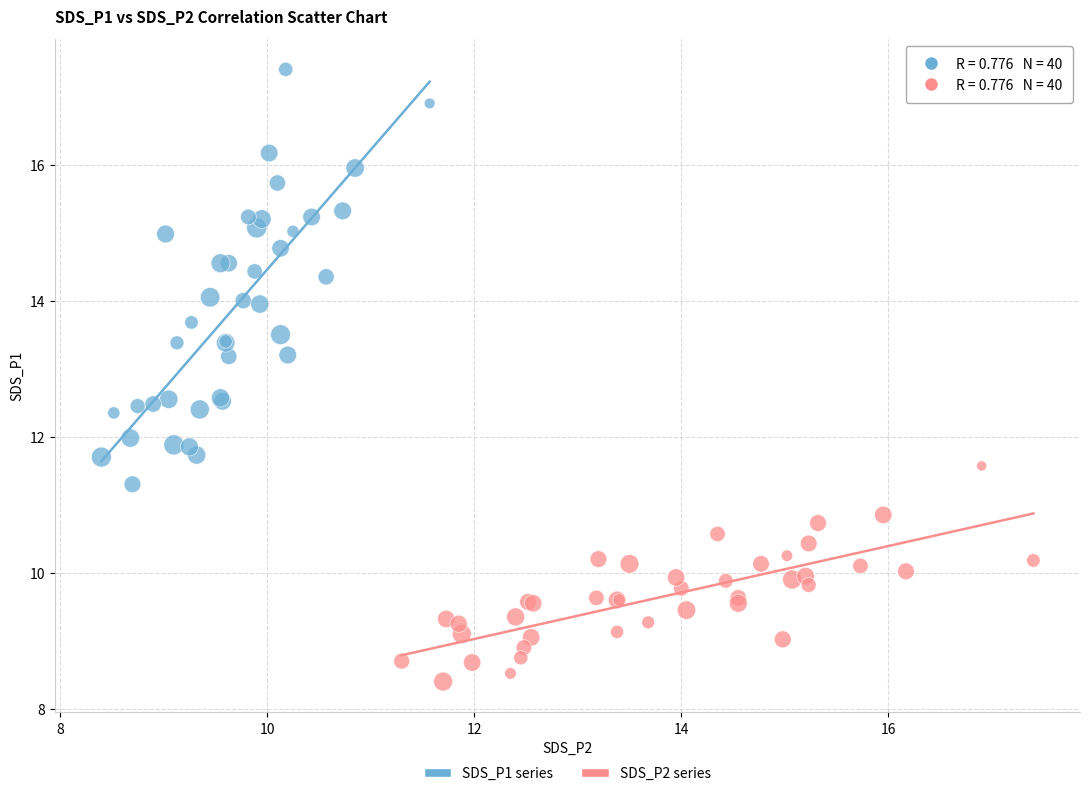

Which series has the widest spread of Y values?

SDS_P1 series